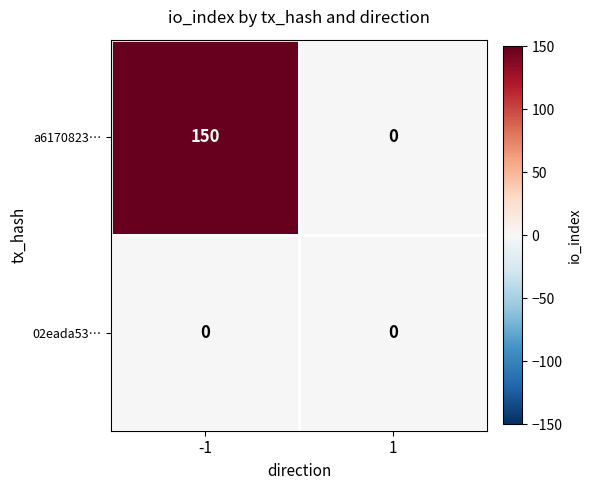

What is the maximum value shown in the chart?

150